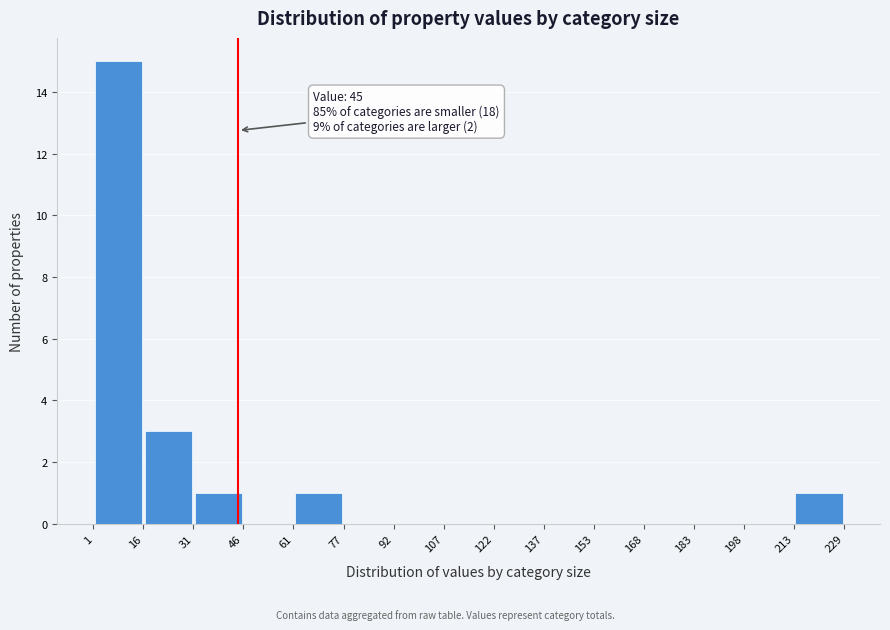

Which range on the x-axis has the tallest bar?

1 to 16